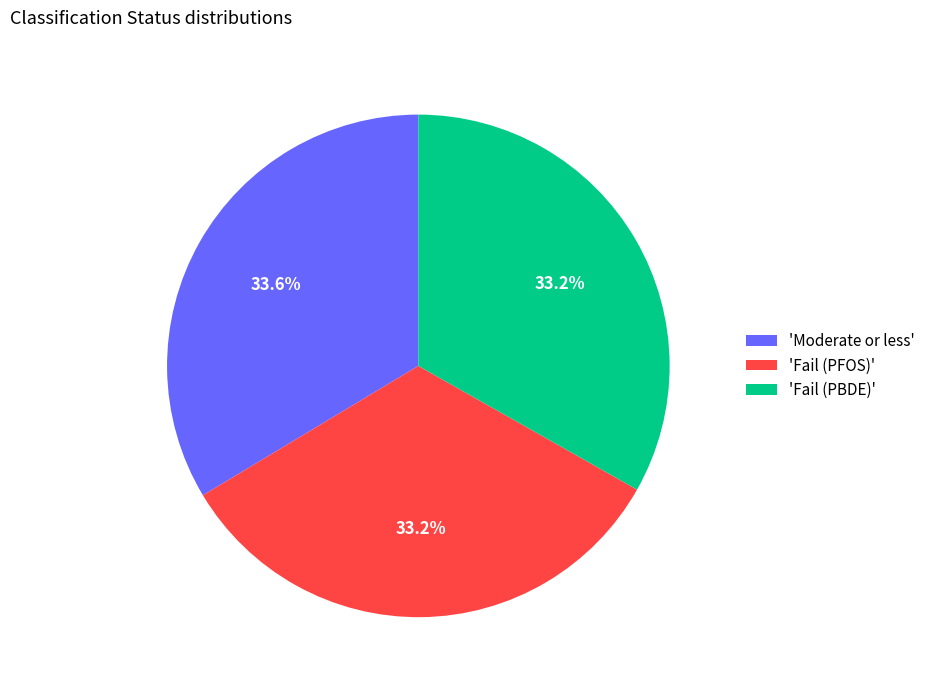

What portion of the pie excludes 'Moderate or less'?

66.4%